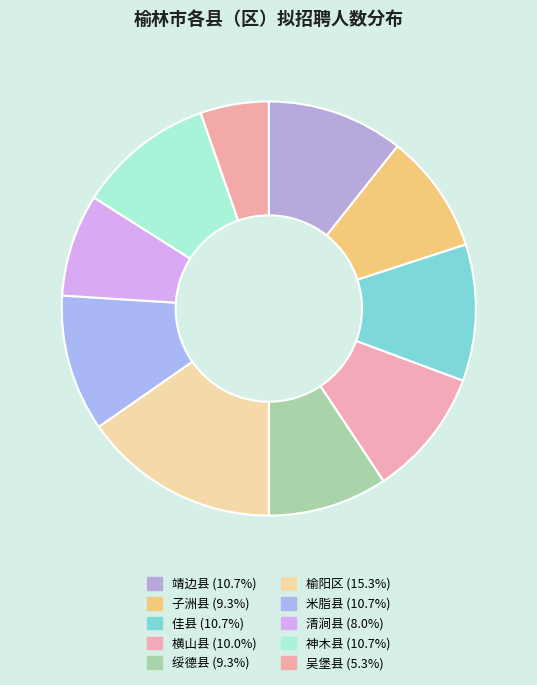

Which category has the biggest portion of the pie?

榆阳区